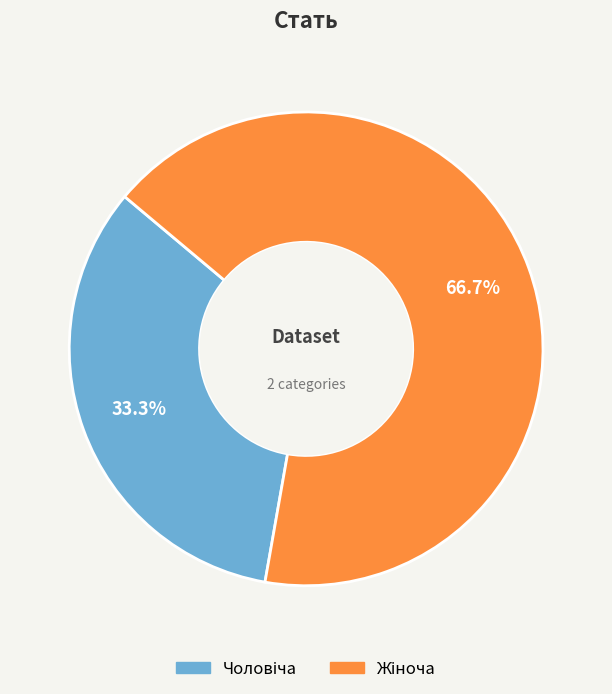

How many segments does this pie chart have?

2